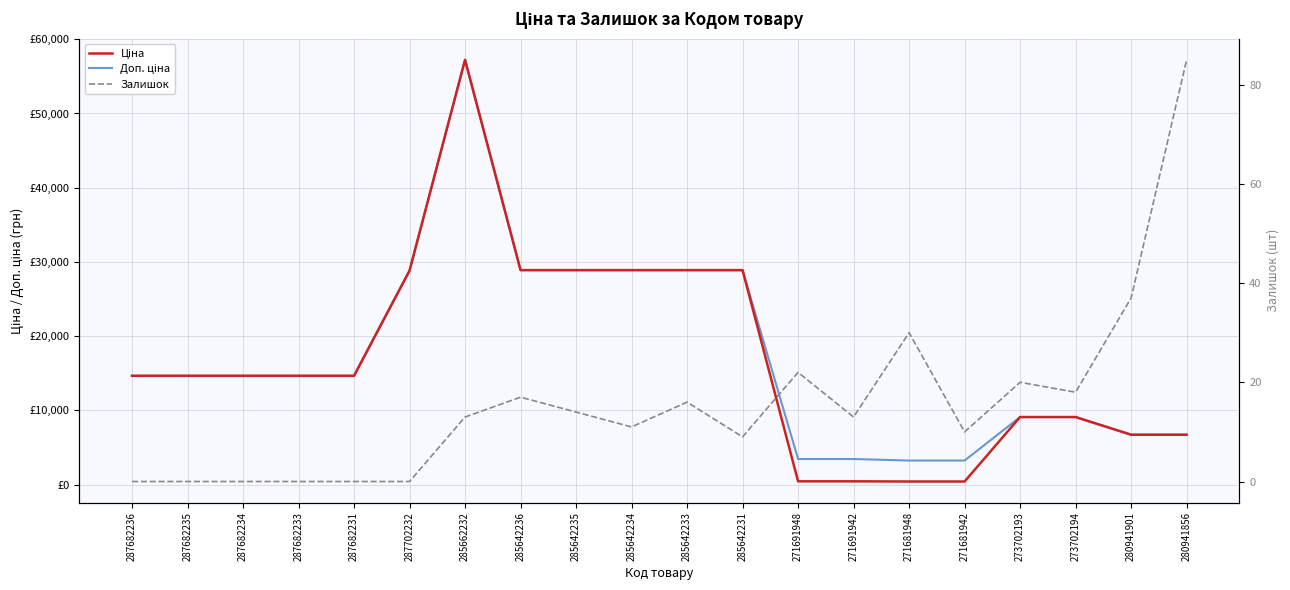

At which category is the sum across all series the highest?

285662232